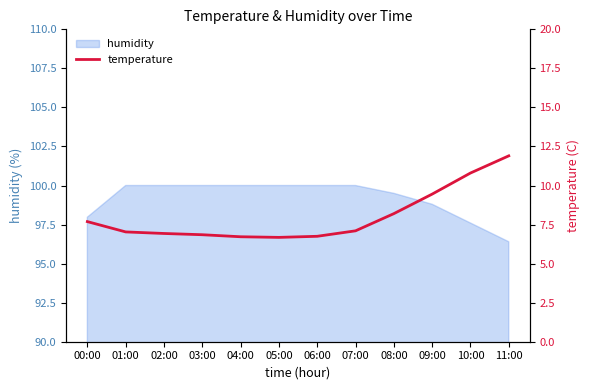

At which label does humidity reach its minimum?

11:00